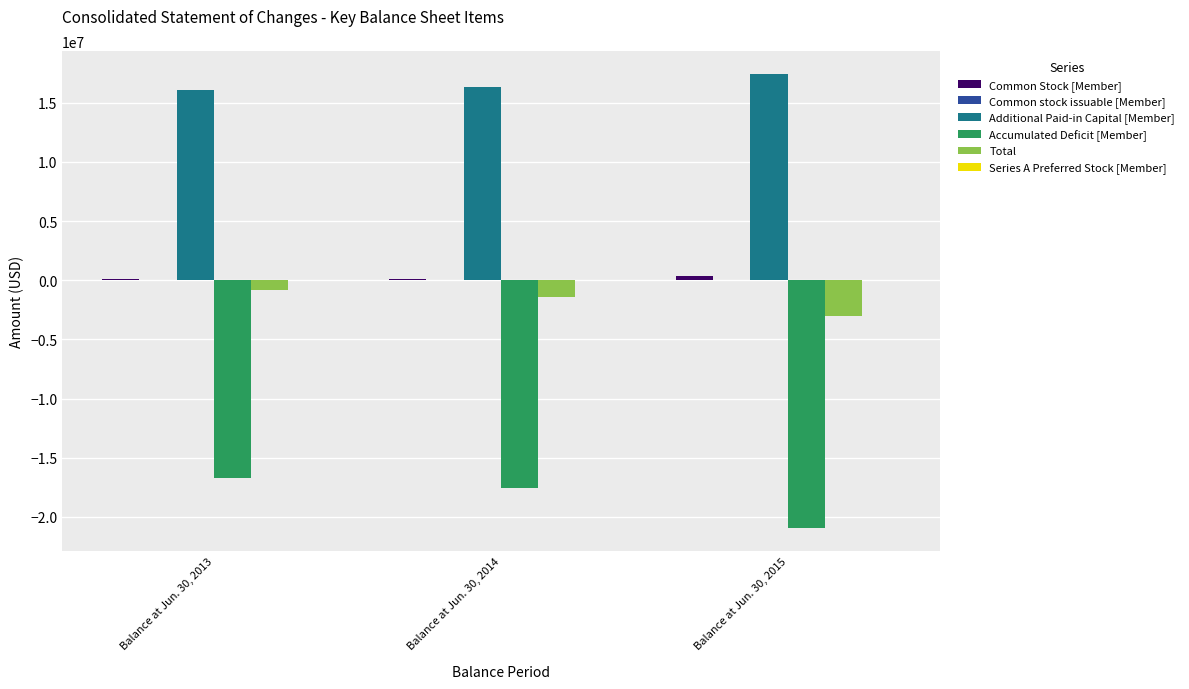

Which label corresponds to the largest value in the chart?

Balance at Jun. 30, 2015